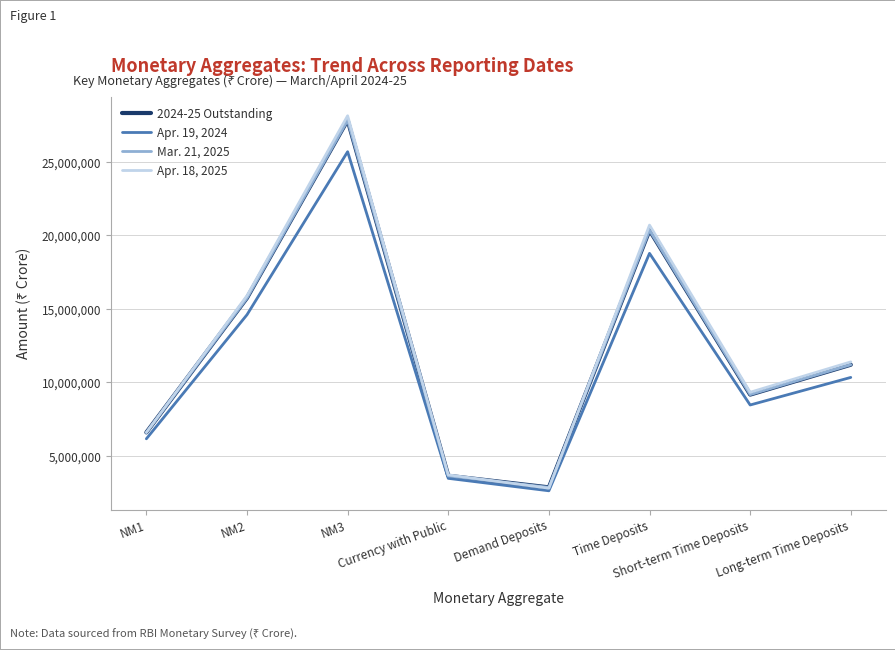

What is the maximum value shown in the chart?

28152487